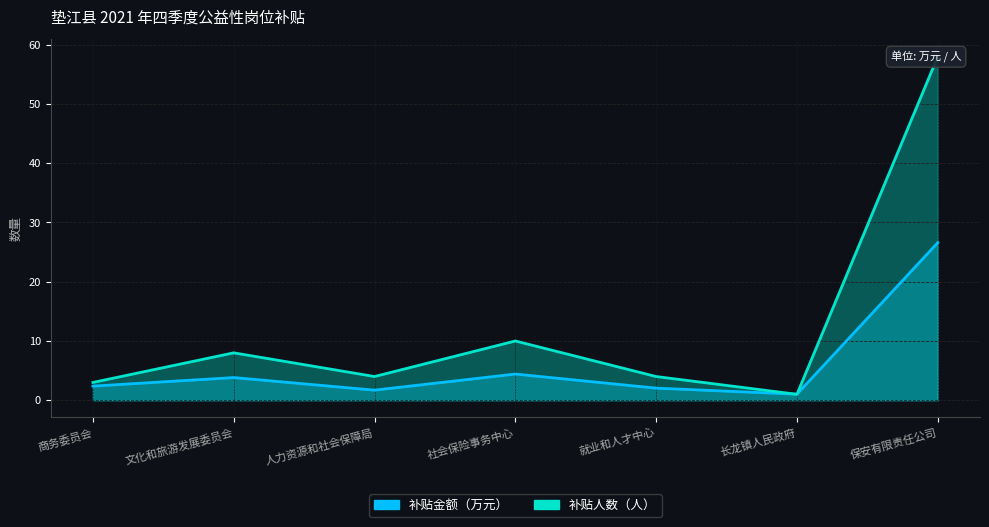

How many values in the 补贴金额（万元） series are below 2?

2